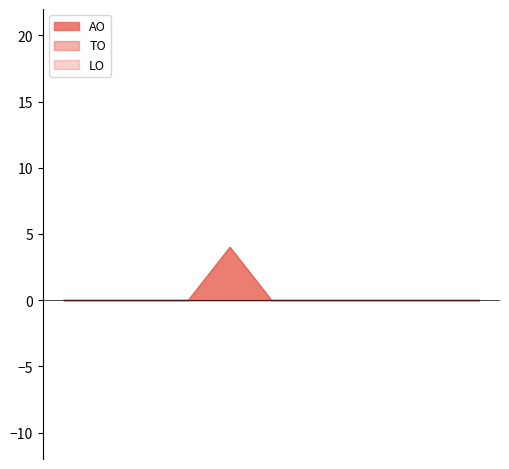

Reading left to right, transcribe all the data shown in this chart.

AO: 0	0	0	0	4	0	0	0	0	0	0
TO: 0	0	0	0	0	0	0	0	0	0	0
LO: 0	0	0	0	0	0	0	0	0	0	0